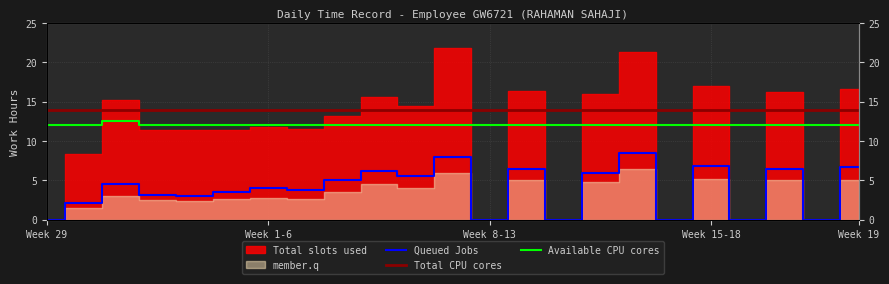

What is the spread (max minus min) of values at 20?

7.5